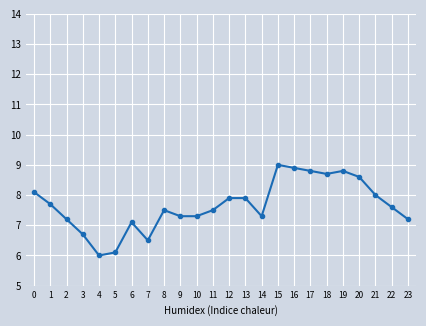

Is it true that the value at 11 is 7.5?

True